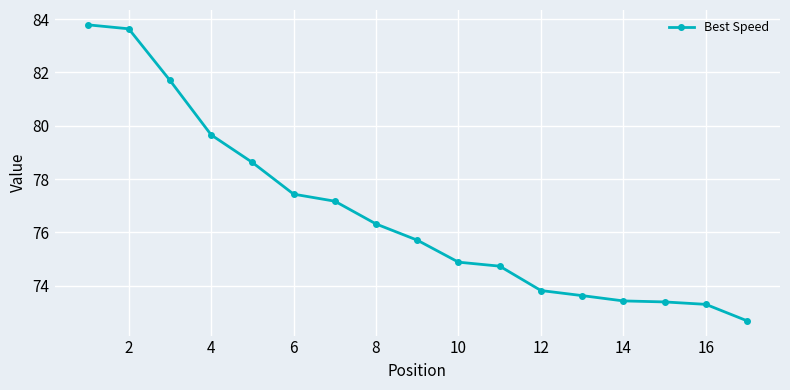

What is the value of the 13th point from the left?

73.6